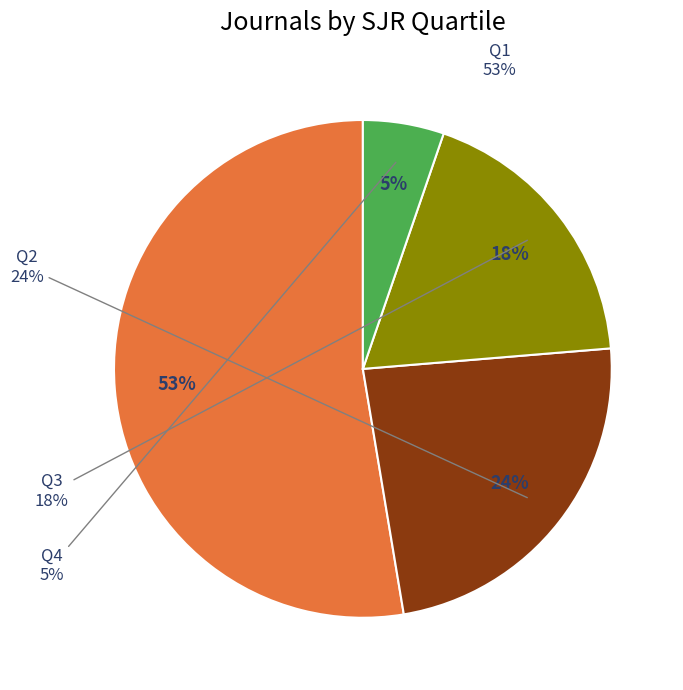

Is Q3 the majority of the pie?

No